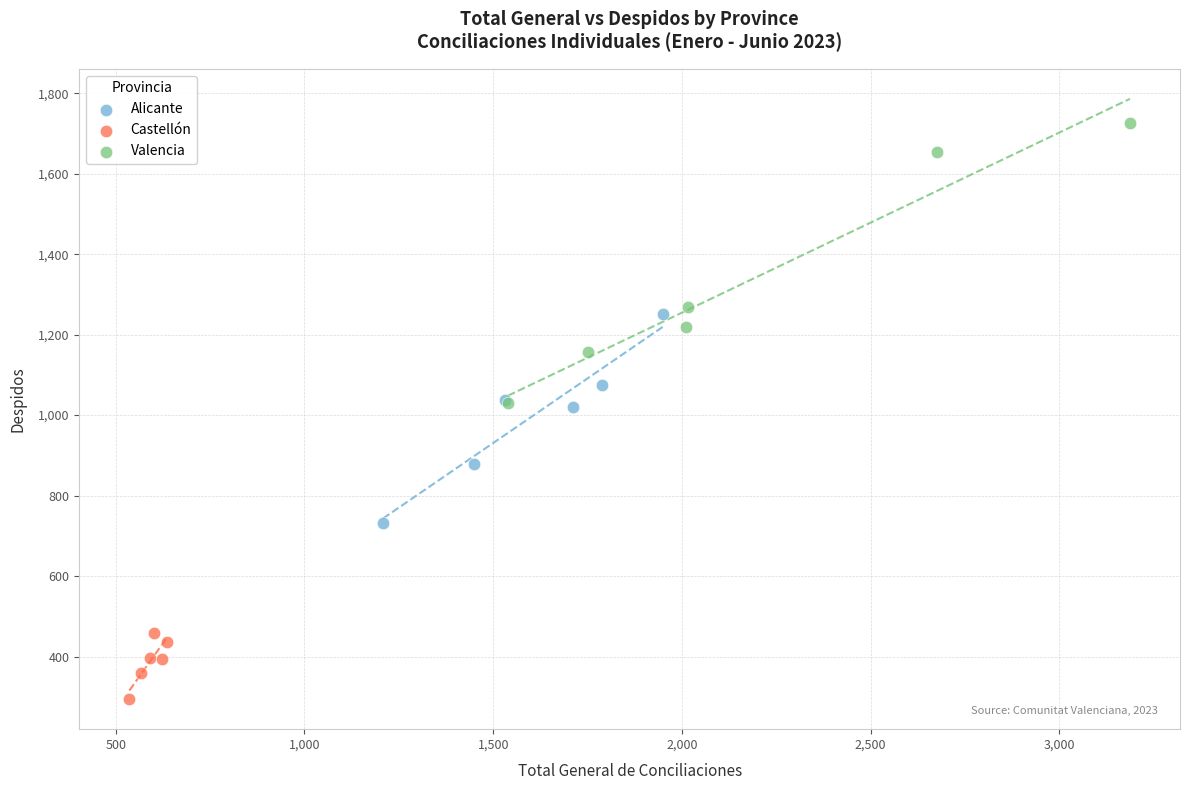

Which series reaches the minimum Y coordinate?

Castellón